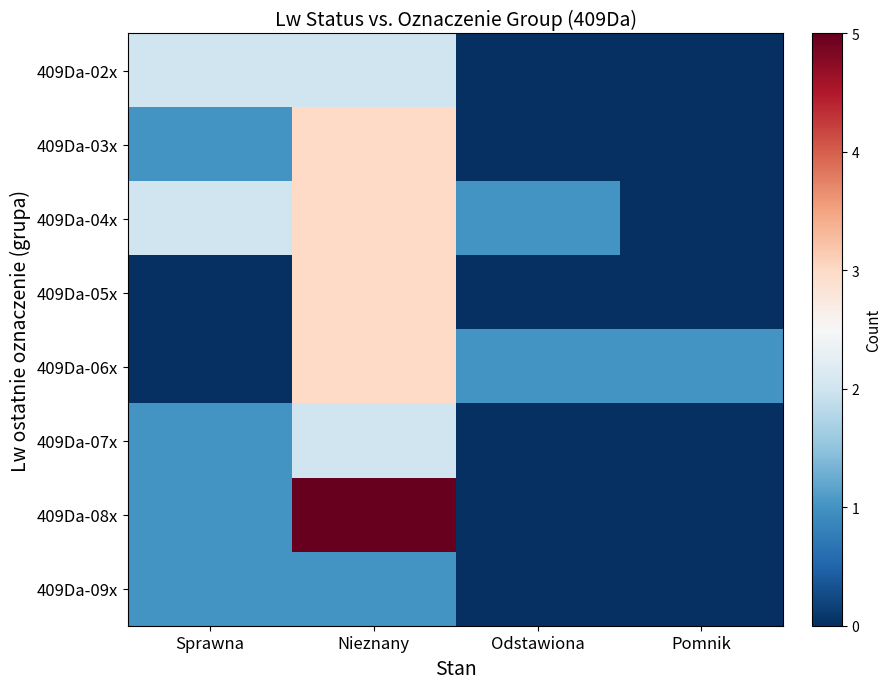

Reading left to right, list all the values displayed in this chart.

409Da-02x: Sprawna=2	Nieznany=2	Odstawiona=0	Pomnik=0
409Da-03x: Sprawna=1	Nieznany=3	Odstawiona=0	Pomnik=0
409Da-04x: Sprawna=2	Nieznany=3	Odstawiona=1	Pomnik=0
409Da-05x: Sprawna=0	Nieznany=3	Odstawiona=0	Pomnik=0
409Da-06x: Sprawna=0	Nieznany=3	Odstawiona=1	Pomnik=1
409Da-07x: Sprawna=1	Nieznany=2	Odstawiona=0	Pomnik=0
409Da-08x: Sprawna=1	Nieznany=5	Odstawiona=0	Pomnik=0
409Da-09x: Sprawna=1	Nieznany=1	Odstawiona=0	Pomnik=0